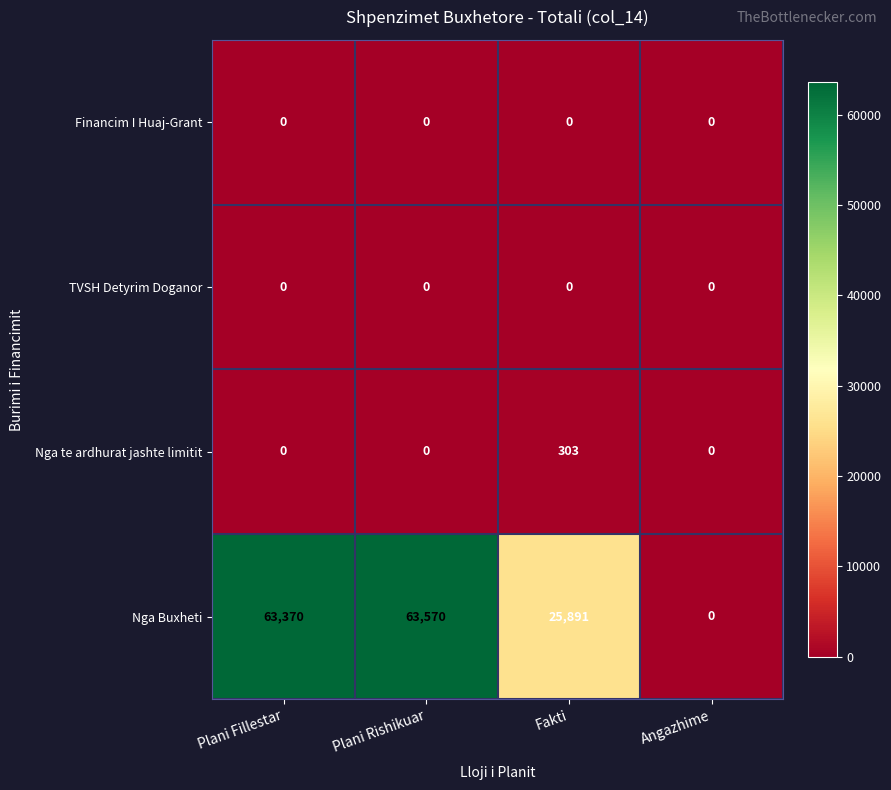

Between Plani Fillestar and Plani Rishikuar, which series saw the biggest shift?

Nga Buxheti